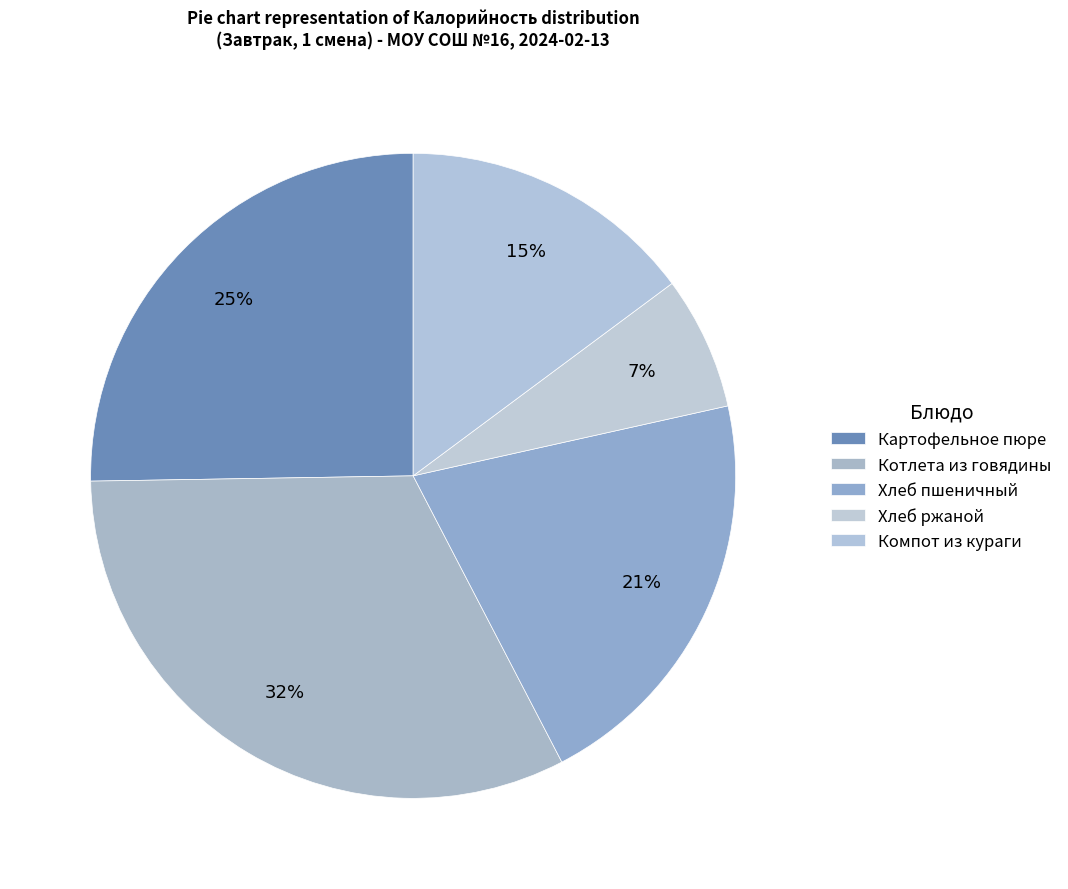

What percentage is the Хлеб ржаной slice, to the nearest percent?

7%